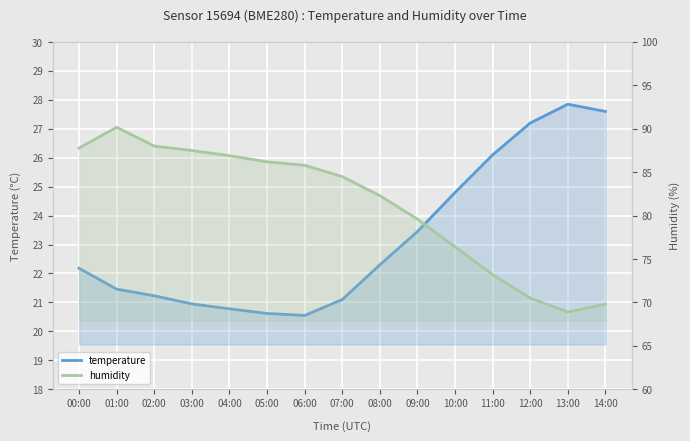

At how many categories does at least one series exceed 34?

15